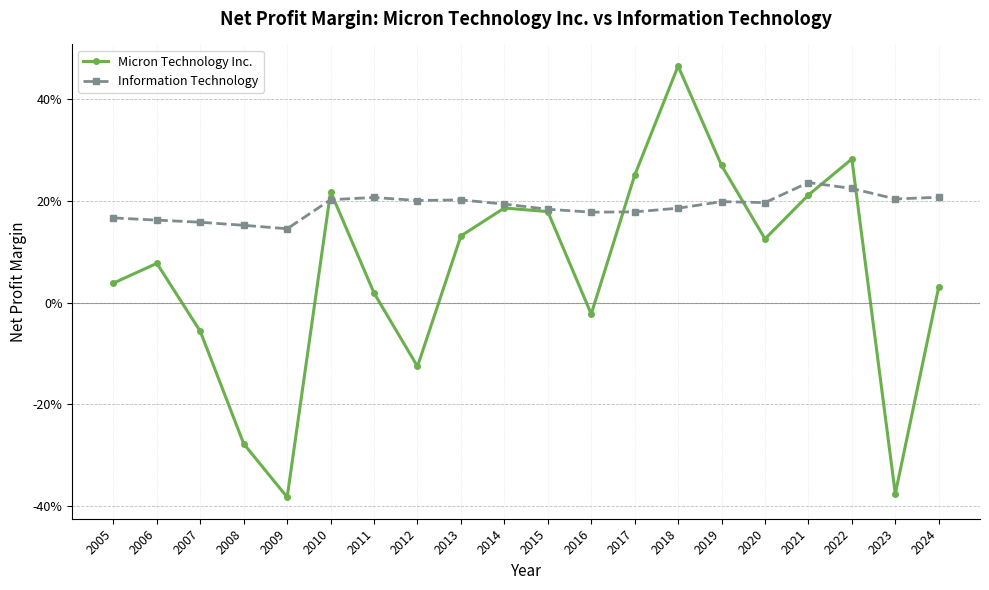

Between 2006 and 2005, which is larger?

2006